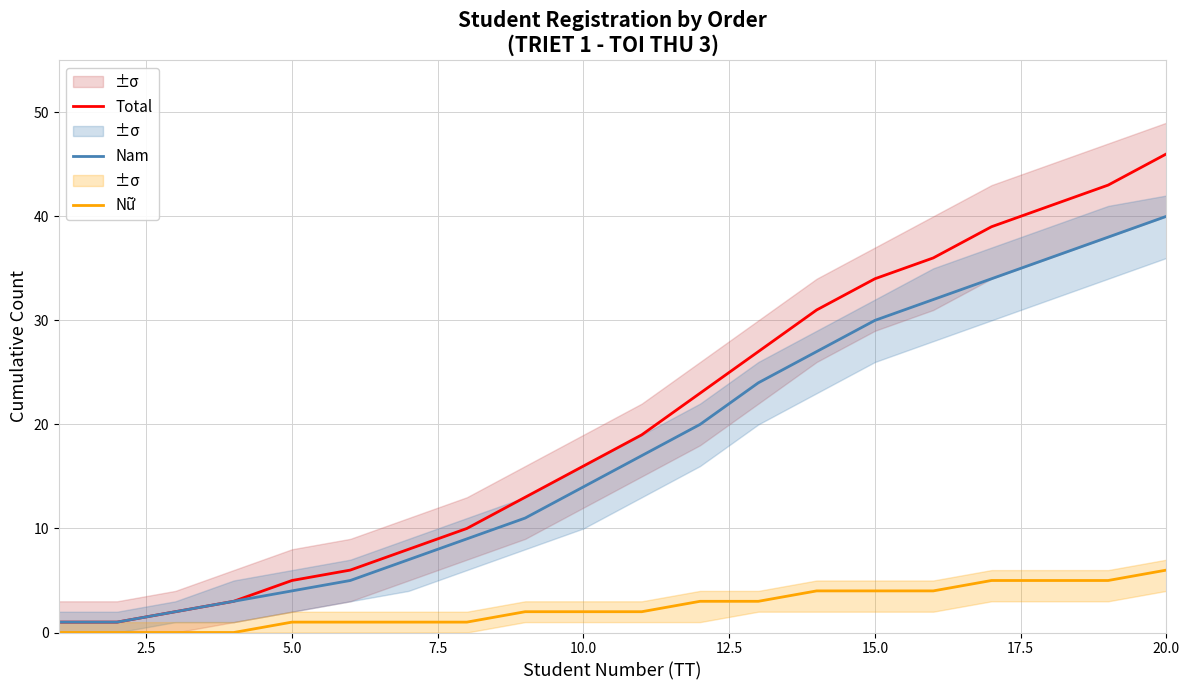

Which has a higher value, 19 or 15.0?

19